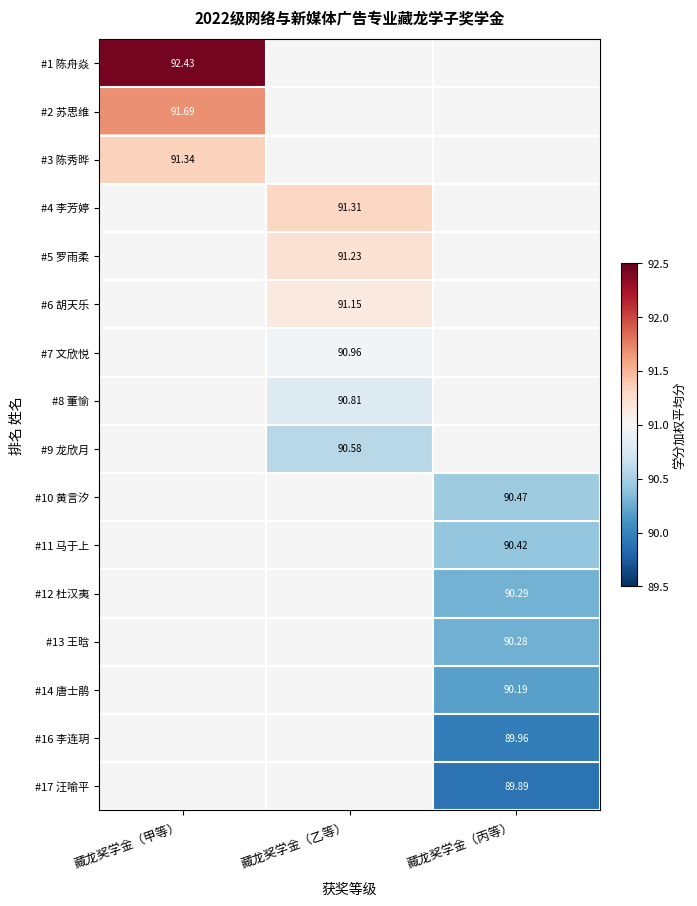

At how many categories does at least one series exceed 90?

3